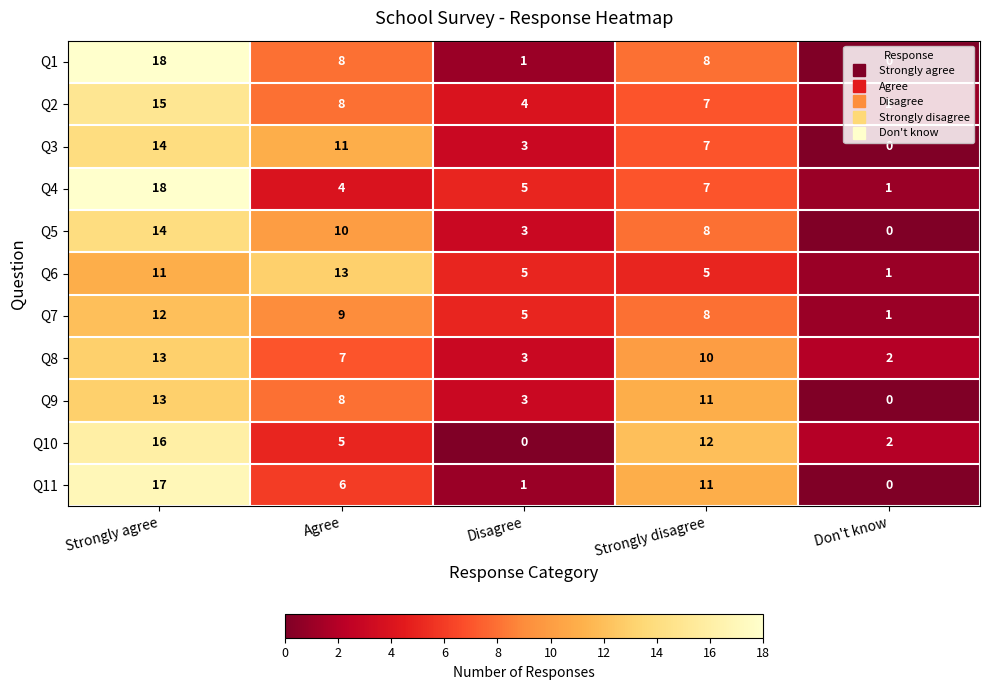

What is the maximum value shown in the chart?

18